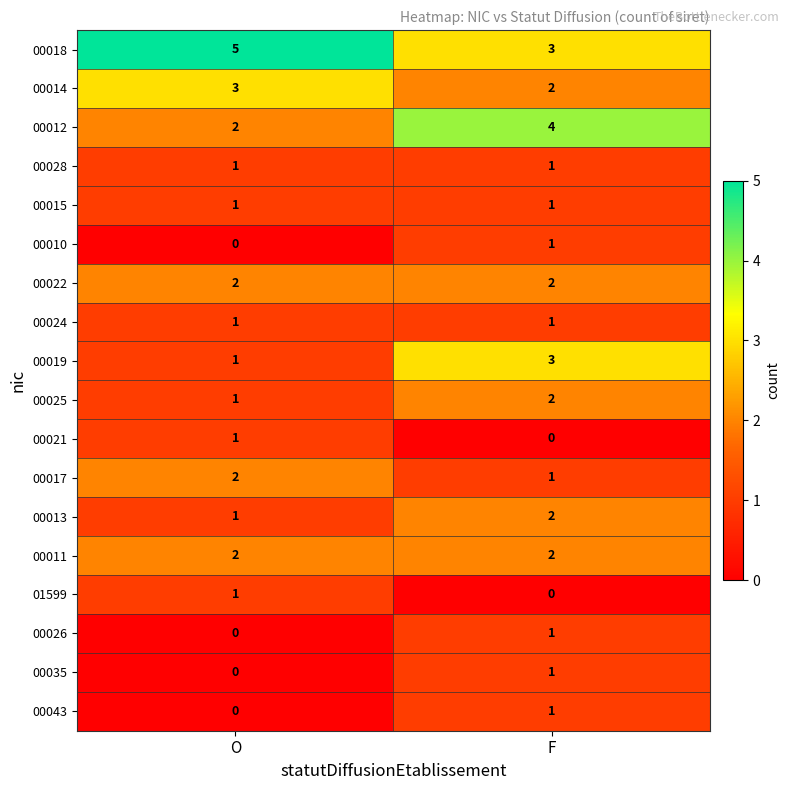

What is the difference between the highest and lowest values at O?

5